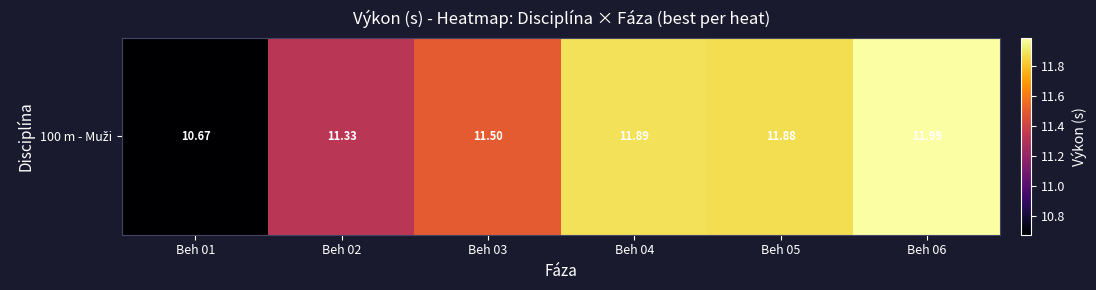

What is the sum of the values at Beh 02 and Beh 05?

23.2